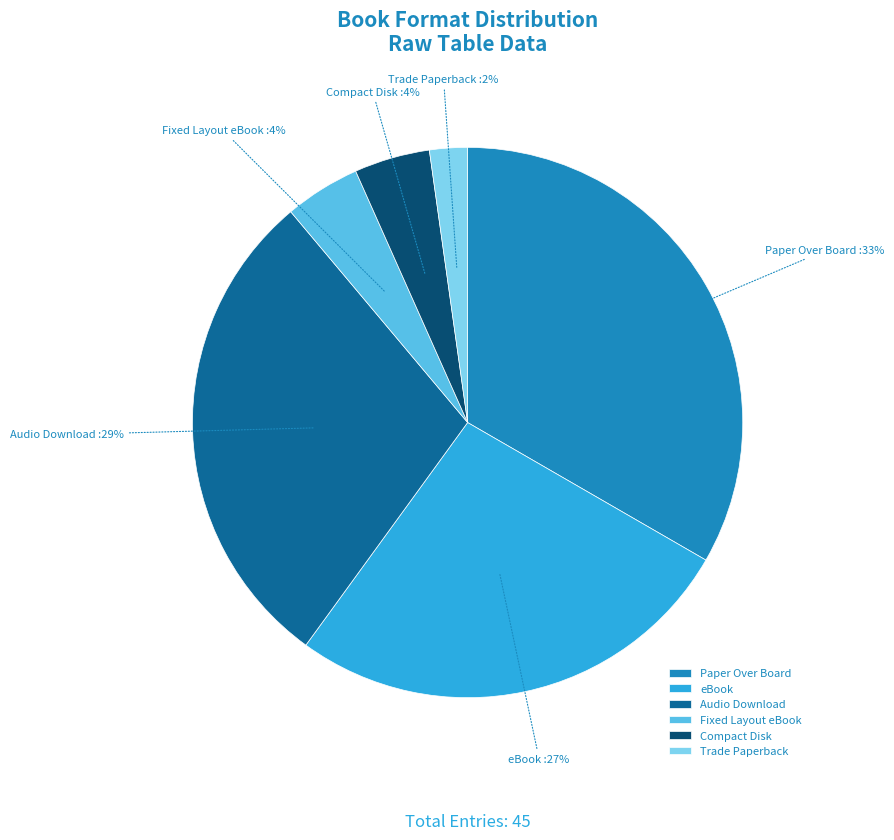

To the nearest percent, what is the average slice percentage?

17%